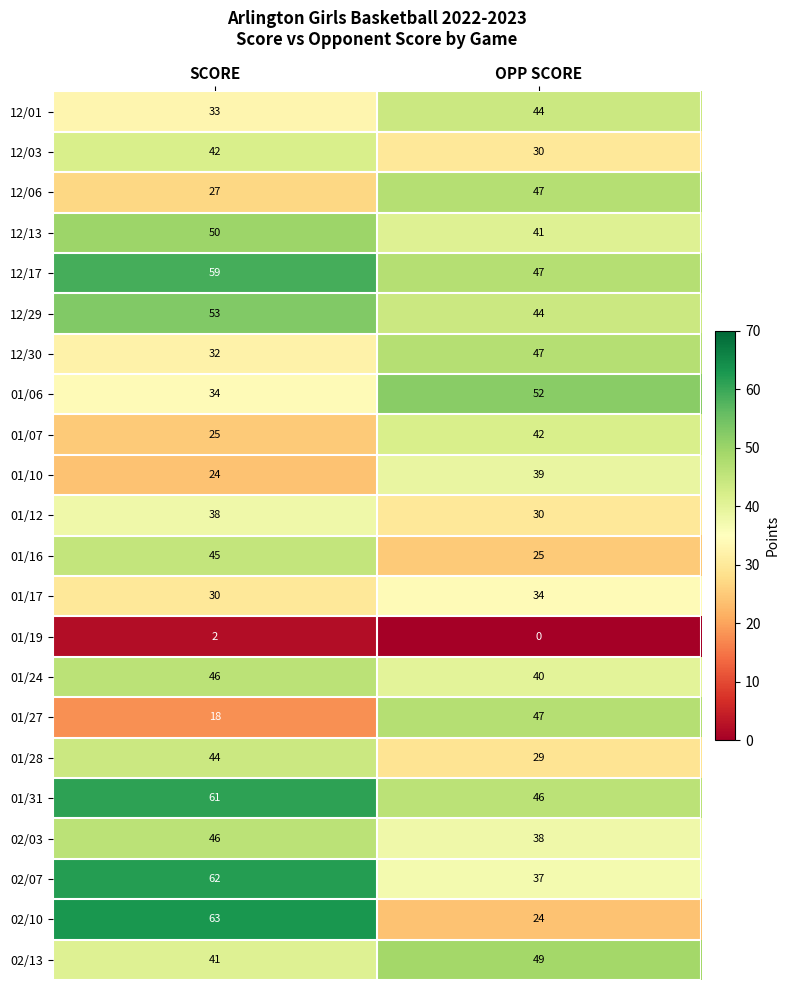

Read the 12/01 value at SCORE, to the nearest 5.

35